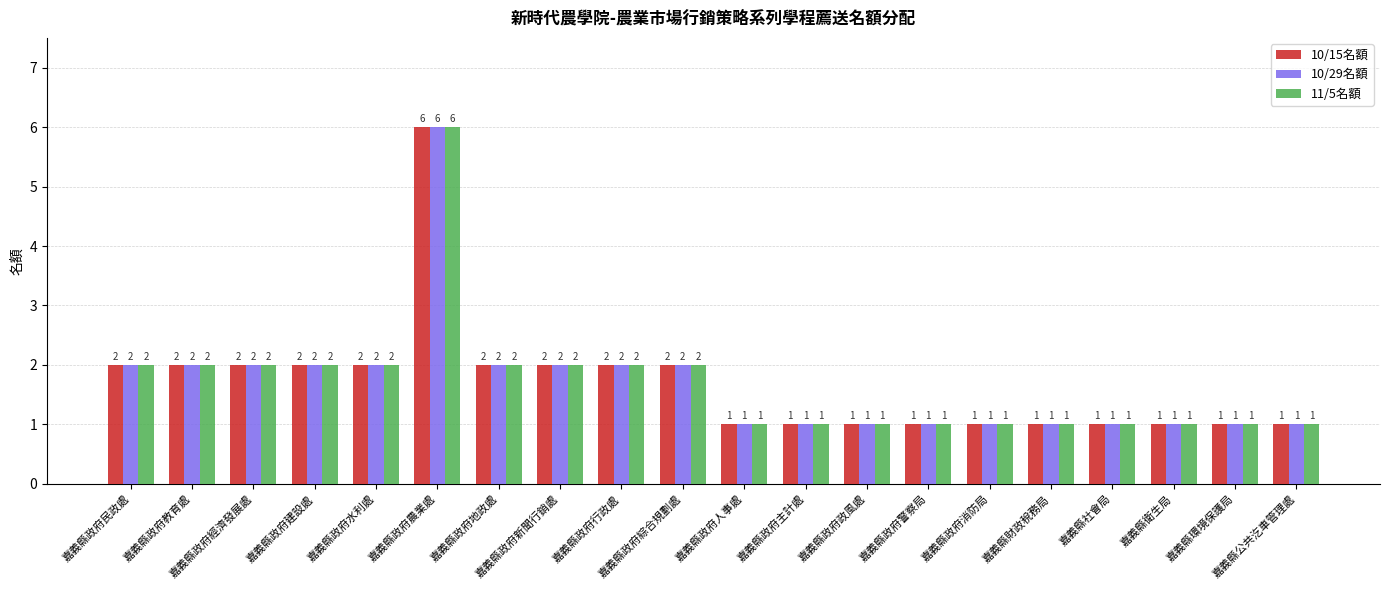

How many 11/5名額 values are between 1 and 2?

19